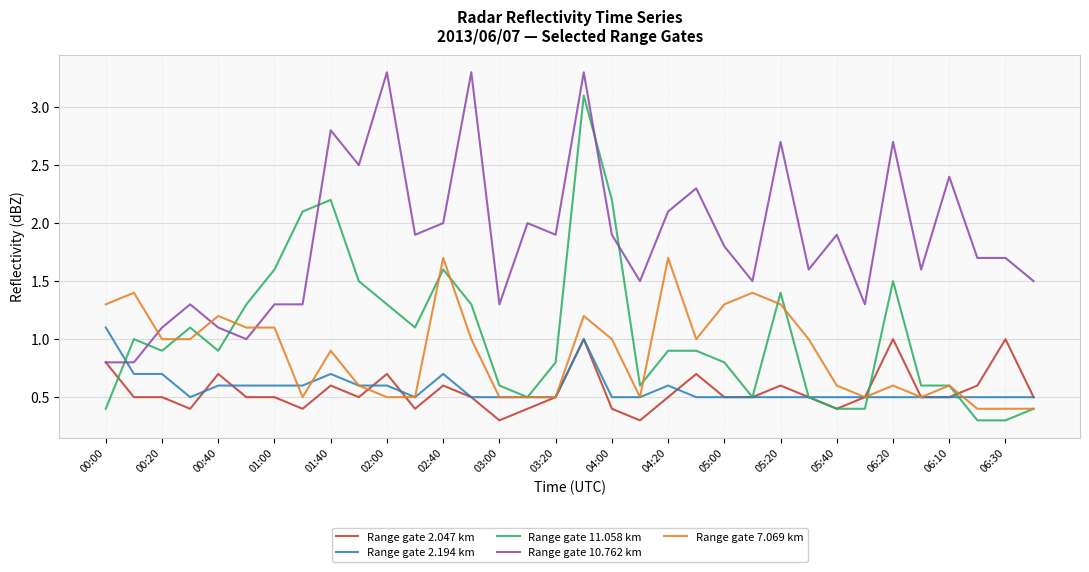

Which series has the largest range (max minus min)?

Range gate 11.058 km